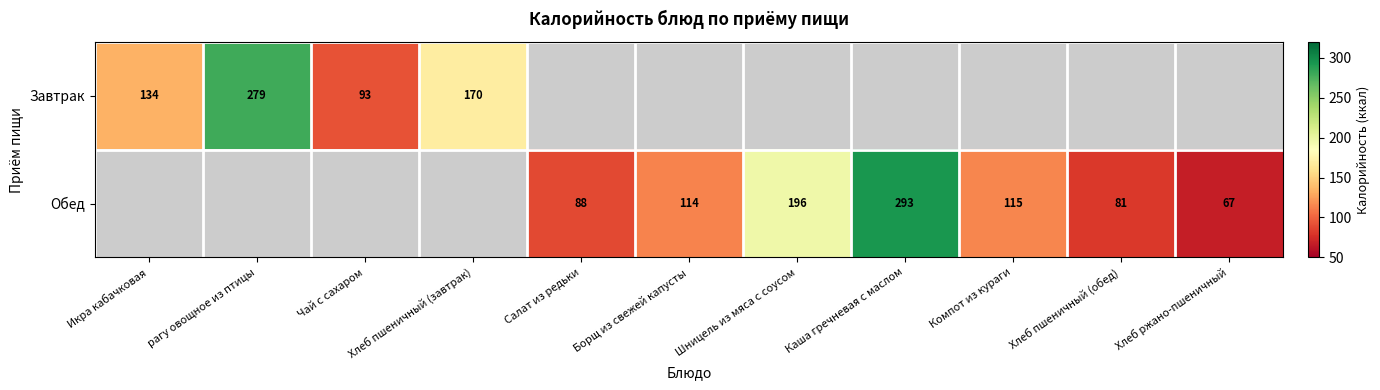

What is the sum of the Завтрак values at рагу овощное из птицы and Хлеб пшеничный (завтрак)?

449